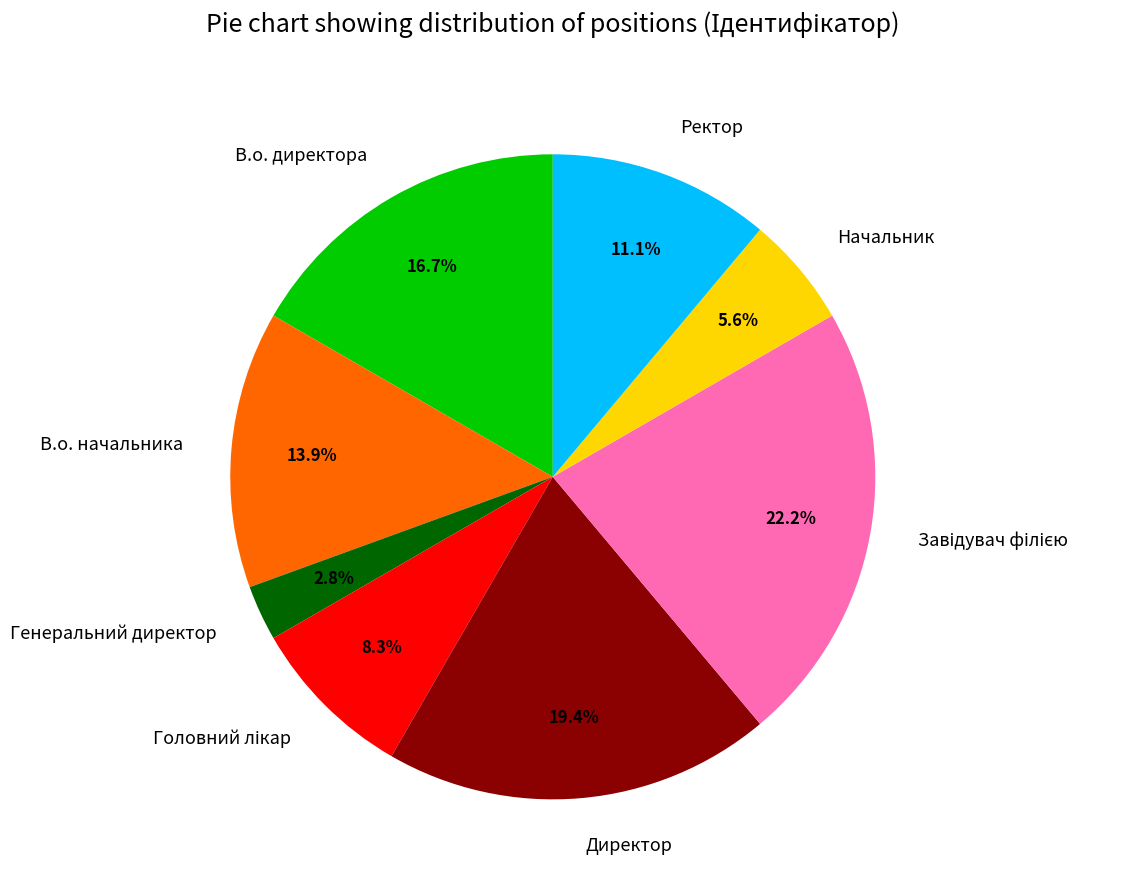

To the nearest percent, what is the combined percentage of Генеральний директор and В.о. начальника?

17%